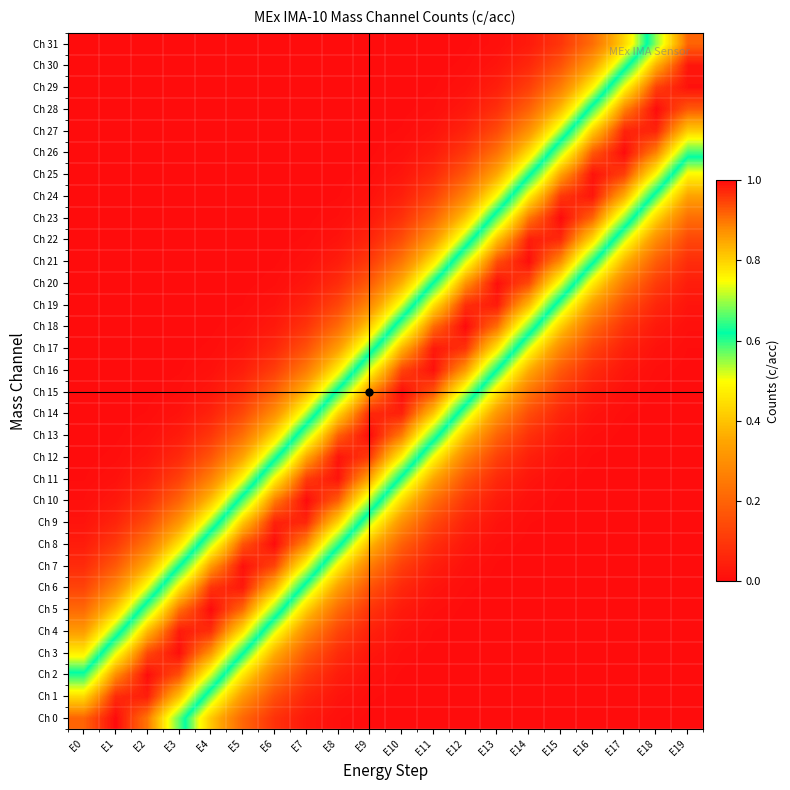

Reading left to right, extract all data points from this chart.

Ch 0: E0=0.9	E1=1.0	E2=0.9	E3=0.7	E4=0.4	E5=0.2	E6=0.1	E7=0.0	E8=0.0	E9=0.0	E10=0.0	E11=0.0	E12=0.0	E13=0.0	E14=0.0	E15=0.0	E16=0.0	E17=0.0	E18=0.0	E19=0.0
Ch 1: E0=0.8	E1=1.0	E2=1.0	E3=0.8	E4=0.6	E5=0.3	E6=0.2	E7=0.1	E8=0.0	E9=0.0	E10=0.0	E11=0.0	E12=0.0	E13=0.0	E14=0.0	E15=0.0	E16=0.0	E17=0.0	E18=0.0	E19=0.0
Ch 2: E0=0.6	E1=0.9	E2=1.0	E3=0.9	E4=0.7	E5=0.5	E6=0.2	E7=0.1	E8=0.0	E9=0.0	E10=0.0	E11=0.0	E12=0.0	E13=0.0	E14=0.0	E15=0.0	E16=0.0	E17=0.0	E18=0.0	E19=0.0
Ch 3: E0=0.5	E1=0.7	E2=0.9	E3=1.0	E4=0.9	E5=0.6	E6=0.4	E7=0.2	E8=0.1	E9=0.0	E10=0.0	E11=0.0	E12=0.0	E13=0.0	E14=0.0	E15=0.0	E16=0.0	E17=0.0	E18=0.0	E19=0.0
Ch 4: E0=0.3	E1=0.6	E2=0.8	E3=1.0	E4=1.0	E5=0.8	E6=0.5	E7=0.3	E8=0.1	E9=0.0	E10=0.0	E11=0.0	E12=0.0	E13=0.0	E14=0.0	E15=0.0	E16=0.0	E17=0.0	E18=0.0	E19=0.0
Ch 5: E0=0.2	E1=0.4	E2=0.7	E3=0.9	E4=1.0	E5=0.9	E6=0.7	E7=0.4	E8=0.2	E9=0.1	E10=0.0	E11=0.0	E12=0.0	E13=0.0	E14=0.0	E15=0.0	E16=0.0	E17=0.0	E18=0.0	E19=0.0
Ch 6: E0=0.1	E1=0.3	E2=0.5	E3=0.8	E4=1.0	E5=1.0	E6=0.8	E7=0.6	E8=0.3	E9=0.2	E10=0.1	E11=0.0	E12=0.0	E13=0.0	E14=0.0	E15=0.0	E16=0.0	E17=0.0	E18=0.0	E19=0.0
Ch 7: E0=0.1	E1=0.2	E2=0.4	E3=0.6	E4=0.9	E5=1.0	E6=0.9	E7=0.7	E8=0.5	E9=0.3	E10=0.1	E11=0.0	E12=0.0	E13=0.0	E14=0.0	E15=0.0	E16=0.0	E17=0.0	E18=0.0	E19=0.0
Ch 8: E0=0.0	E1=0.1	E2=0.2	E3=0.5	E4=0.7	E5=0.9	E6=1.0	E7=0.9	E8=0.6	E9=0.4	E10=0.2	E11=0.1	E12=0.0	E13=0.0	E14=0.0	E15=0.0	E16=0.0	E17=0.0	E18=0.0	E19=0.0
Ch 9: E0=0.0	E1=0.1	E2=0.1	E3=0.3	E4=0.6	E5=0.8	E6=1.0	E7=1.0	E8=0.8	E9=0.5	E10=0.3	E11=0.1	E12=0.1	E13=0.0	E14=0.0	E15=0.0	E16=0.0	E17=0.0	E18=0.0	E19=0.0
Ch 10: E0=0.0	E1=0.0	E2=0.1	E3=0.2	E4=0.4	E5=0.7	E6=0.9	E7=1.0	E8=0.9	E9=0.7	E10=0.4	E11=0.2	E12=0.1	E13=0.0	E14=0.0	E15=0.0	E16=0.0	E17=0.0	E18=0.0	E19=0.0
Ch 11: E0=0.0	E1=0.0	E2=0.0	E3=0.1	E4=0.3	E5=0.5	E6=0.8	E7=1.0	E8=1.0	E9=0.8	E10=0.6	E11=0.3	E12=0.2	E13=0.1	E14=0.0	E15=0.0	E16=0.0	E17=0.0	E18=0.0	E19=0.0
Ch 12: E0=0.0	E1=0.0	E2=0.0	E3=0.1	E4=0.2	E5=0.3	E6=0.6	E7=0.8	E8=1.0	E9=1.0	E10=0.8	E11=0.5	E12=0.3	E13=0.1	E14=0.0	E15=0.0	E16=0.0	E17=0.0	E18=0.0	E19=0.0
Ch 13: E0=0.0	E1=0.0	E2=0.0	E3=0.0	E4=0.1	E5=0.2	E6=0.4	E7=0.7	E8=0.9	E9=1.0	E10=0.9	E11=0.7	E12=0.4	E13=0.2	E14=0.1	E15=0.0	E16=0.0	E17=0.0	E18=0.0	E19=0.0
Ch 14: E0=0.0	E1=0.0	E2=0.0	E3=0.0	E4=0.1	E5=0.1	E6=0.3	E7=0.5	E8=0.8	E9=1.0	E10=1.0	E11=0.8	E12=0.6	E13=0.3	E14=0.1	E15=0.1	E16=0.0	E17=0.0	E18=0.0	E19=0.0
Ch 15: E0=0.0	E1=0.0	E2=0.0	E3=0.0	E4=0.0	E5=0.1	E6=0.2	E7=0.4	E8=0.6	E9=0.9	E10=1.0	E11=0.9	E12=0.7	E13=0.5	E14=0.2	E15=0.1	E16=0.0	E17=0.0	E18=0.0	E19=0.0
Ch 16: E0=0.0	E1=0.0	E2=0.0	E3=0.0	E4=0.0	E5=0.0	E6=0.1	E7=0.3	E8=0.5	E9=0.7	E10=0.9	E11=1.0	E12=0.9	E13=0.6	E14=0.4	E15=0.2	E16=0.1	E17=0.0	E18=0.0	E19=0.0
Ch 17: E0=0.0	E1=0.0	E2=0.0	E3=0.0	E4=0.0	E5=0.0	E6=0.1	E7=0.2	E8=0.3	E9=0.6	E10=0.8	E11=1.0	E12=1.0	E13=0.8	E14=0.5	E15=0.3	E16=0.1	E17=0.0	E18=0.0	E19=0.0
Ch 18: E0=0.0	E1=0.0	E2=0.0	E3=0.0	E4=0.0	E5=0.0	E6=0.0	E7=0.1	E8=0.2	E9=0.4	E10=0.7	E11=0.9	E12=1.0	E13=0.9	E14=0.7	E15=0.4	E16=0.2	E17=0.1	E18=0.0	E19=0.0
Ch 19: E0=0.0	E1=0.0	E2=0.0	E3=0.0	E4=0.0	E5=0.0	E6=0.0	E7=0.0	E8=0.1	E9=0.3	E10=0.5	E11=0.8	E12=1.0	E13=1.0	E14=0.8	E15=0.6	E16=0.3	E17=0.2	E18=0.1	E19=0.0
Ch 20: E0=0.0	E1=0.0	E2=0.0	E3=0.0	E4=0.0	E5=0.0	E6=0.0	E7=0.0	E8=0.1	E9=0.2	E10=0.4	E11=0.6	E12=0.9	E13=1.0	E14=0.9	E15=0.7	E16=0.5	E17=0.3	E18=0.1	E19=0.0
Ch 21: E0=0.0	E1=0.0	E2=0.0	E3=0.0	E4=0.0	E5=0.0	E6=0.0	E7=0.0	E8=0.0	E9=0.1	E10=0.2	E11=0.5	E12=0.7	E13=0.9	E14=1.0	E15=0.9	E16=0.6	E17=0.4	E18=0.2	E19=0.1
Ch 22: E0=0.0	E1=0.0	E2=0.0	E3=0.0	E4=0.0	E5=0.0	E6=0.0	E7=0.0	E8=0.0	E9=0.1	E10=0.2	E11=0.3	E12=0.6	E13=0.8	E14=1.0	E15=1.0	E16=0.8	E17=0.5	E18=0.3	E19=0.1
Ch 23: E0=0.0	E1=0.0	E2=0.0	E3=0.0	E4=0.0	E5=0.0	E6=0.0	E7=0.0	E8=0.0	E9=0.0	E10=0.1	E11=0.2	E12=0.4	E13=0.7	E14=0.9	E15=1.0	E16=0.9	E17=0.7	E18=0.4	E19=0.2
Ch 24: E0=0.0	E1=0.0	E2=0.0	E3=0.0	E4=0.0	E5=0.0	E6=0.0	E7=0.0	E8=0.0	E9=0.0	E10=0.0	E11=0.1	E12=0.3	E13=0.5	E14=0.8	E15=1.0	E16=1.0	E17=0.8	E18=0.6	E19=0.3
Ch 25: E0=0.0	E1=0.0	E2=0.0	E3=0.0	E4=0.0	E5=0.0	E6=0.0	E7=0.0	E8=0.0	E9=0.0	E10=0.0	E11=0.1	E12=0.2	E13=0.4	E14=0.6	E15=0.9	E16=1.0	E17=1.0	E18=0.8	E19=0.5
Ch 26: E0=0.0	E1=0.0	E2=0.0	E3=0.0	E4=0.0	E5=0.0	E6=0.0	E7=0.0	E8=0.0	E9=0.0	E10=0.0	E11=0.0	E12=0.1	E13=0.2	E14=0.4	E15=0.7	E16=0.9	E17=1.0	E18=0.9	E19=0.7
Ch 27: E0=0.0	E1=0.0	E2=0.0	E3=0.0	E4=0.0	E5=0.0	E6=0.0	E7=0.0	E8=0.0	E9=0.0	E10=0.0	E11=0.0	E12=0.1	E13=0.1	E14=0.3	E15=0.5	E16=0.8	E17=1.0	E18=1.0	E19=0.8
Ch 28: E0=0.0	E1=0.0	E2=0.0	E3=0.0	E4=0.0	E5=0.0	E6=0.0	E7=0.0	E8=0.0	E9=0.0	E10=0.0	E11=0.0	E12=0.0	E13=0.1	E14=0.2	E15=0.4	E16=0.7	E17=0.9	E18=1.0	E19=0.9
Ch 29: E0=0.0	E1=0.0	E2=0.0	E3=0.0	E4=0.0	E5=0.0	E6=0.0	E7=0.0	E8=0.0	E9=0.0	E10=0.0	E11=0.0	E12=0.0	E13=0.0	E14=0.1	E15=0.3	E16=0.5	E17=0.8	E18=1.0	E19=1.0
Ch 30: E0=0.0	E1=0.0	E2=0.0	E3=0.0	E4=0.0	E5=0.0	E6=0.0	E7=0.0	E8=0.0	E9=0.0	E10=0.0	E11=0.0	E12=0.0	E13=0.0	E14=0.1	E15=0.2	E16=0.3	E17=0.6	E18=0.8	E19=1.0
Ch 31: E0=0.0	E1=0.0	E2=0.0	E3=0.0	E4=0.0	E5=0.0	E6=0.0	E7=0.0	E8=0.0	E9=0.0	E10=0.0	E11=0.0	E12=0.0	E13=0.0	E14=0.0	E15=0.1	E16=0.2	E17=0.4	E18=0.7	E19=0.9